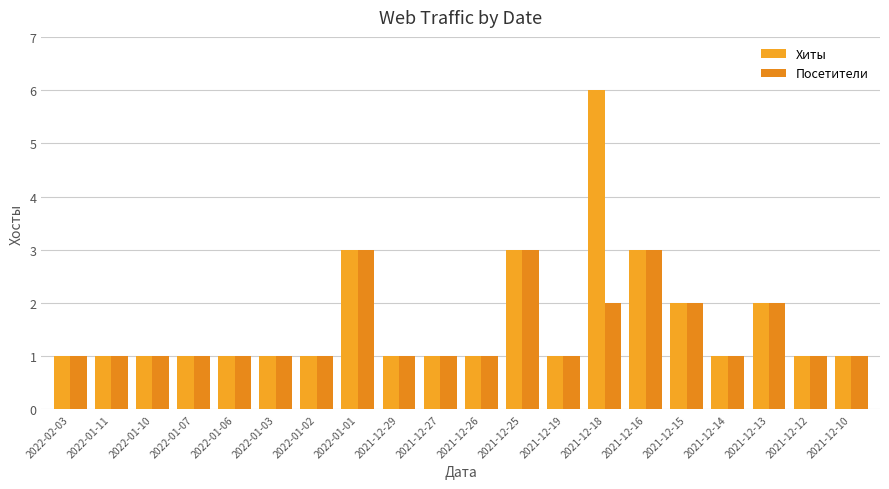

What is the average value of the Посетители series?

1